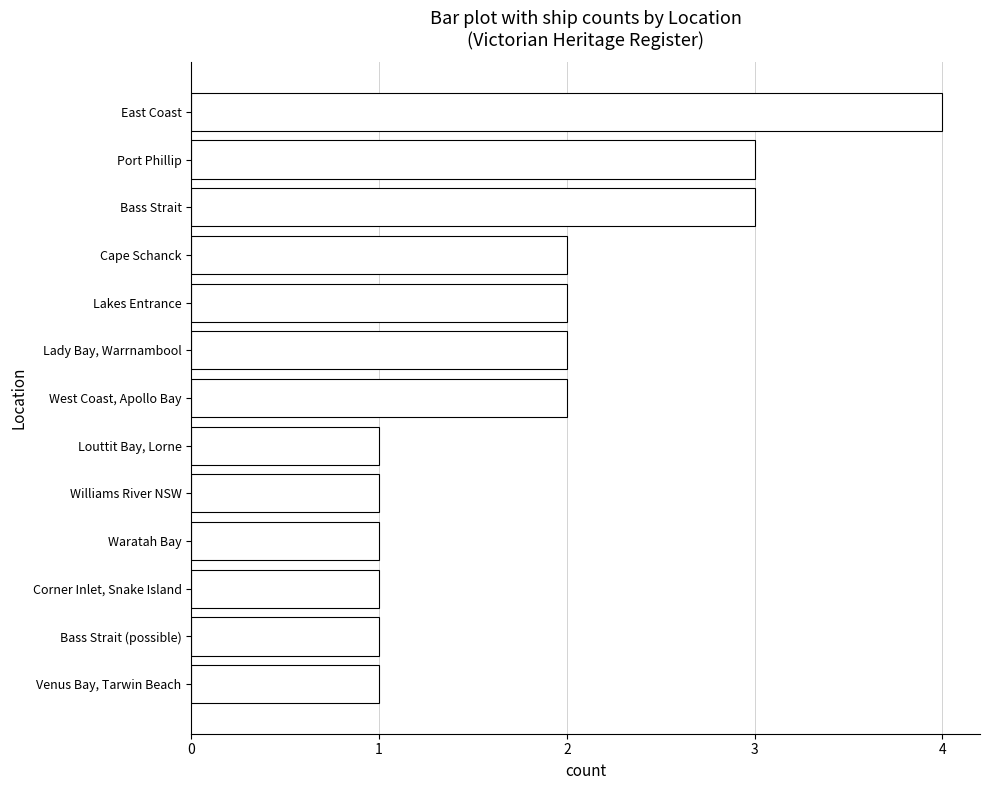

What is the greatest value displayed?

4